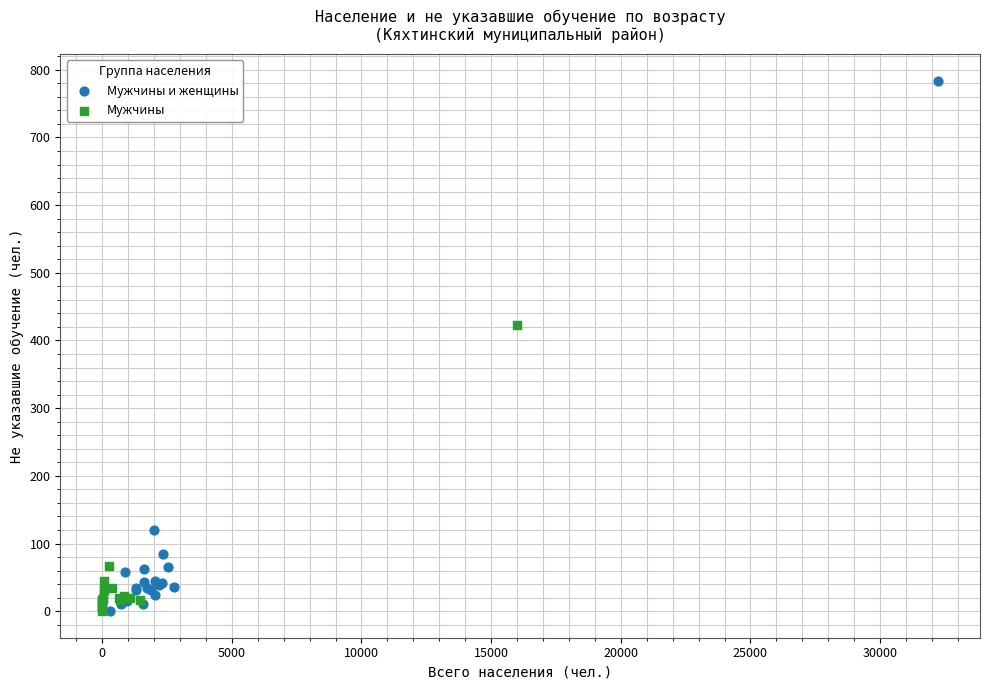

Which series has the widest spread of Y values?

Мужчины и женщины